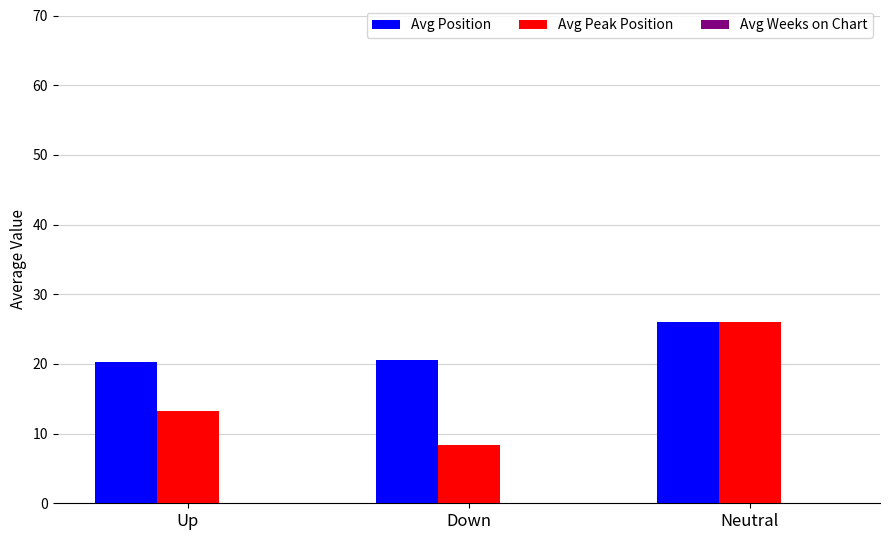

What is the total value across all series at Up?

33.5